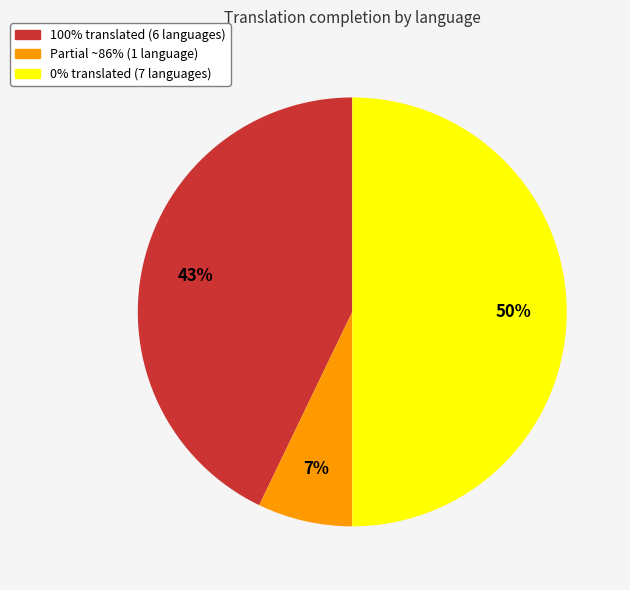

How many slices are in this pie chart?

3